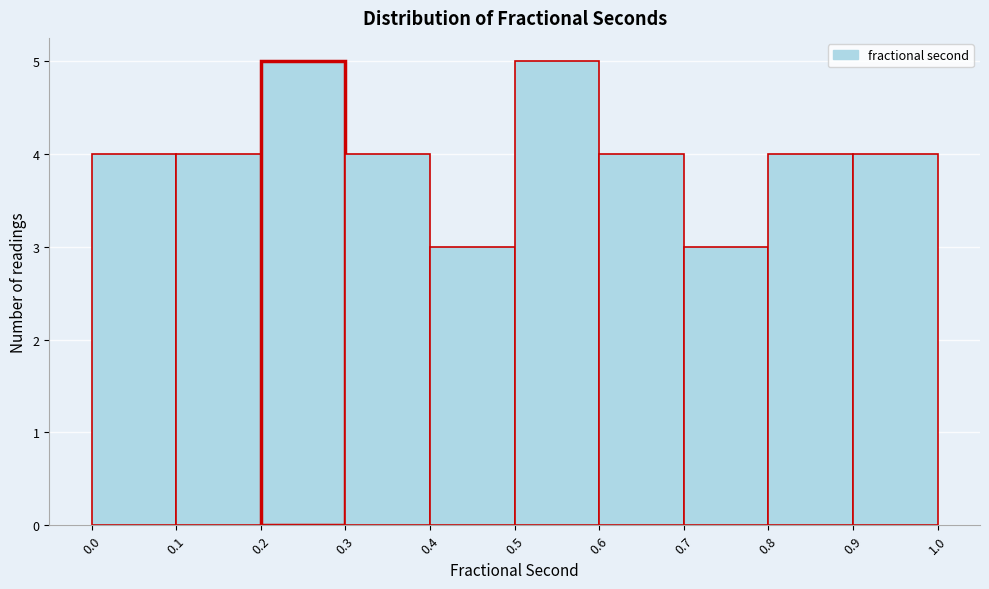

Reading left to right, transcribe this chart: for each bar, give the range it covers on the x-axis and its height. The values are not printed on the chart, so give them approximately, as read against the axis.

0.0 to 0.1: 4
0.1 to 0.2: 4
0.2 to 0.3: 5
0.3 to 0.4: 4
0.4 to 0.5: 3
0.5 to 0.6: 5
0.6 to 0.7: 4
0.7 to 0.8: 3
0.8 to 0.9: 4
0.9 to 1.0: 4